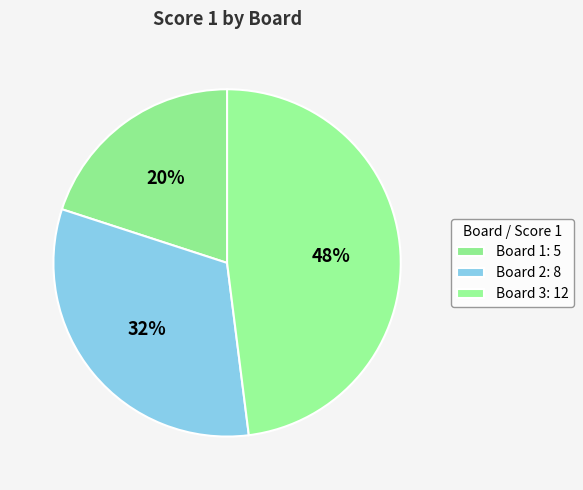

Do Board 3 and Board 1 together represent more than half of the pie?

Yes